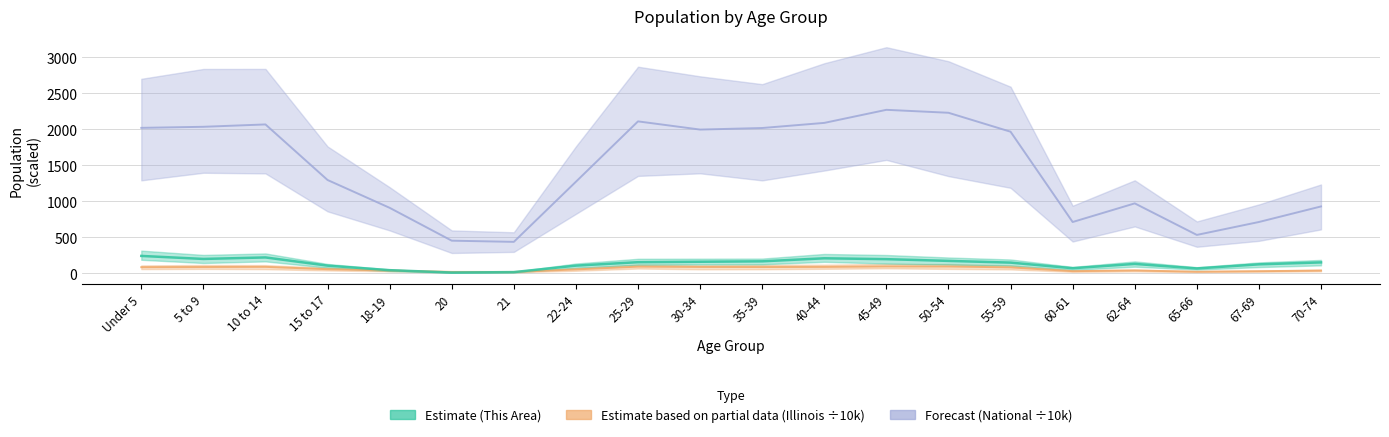

What is the difference between the This Area (×3) values at 67-69 and 35-39?

42.0